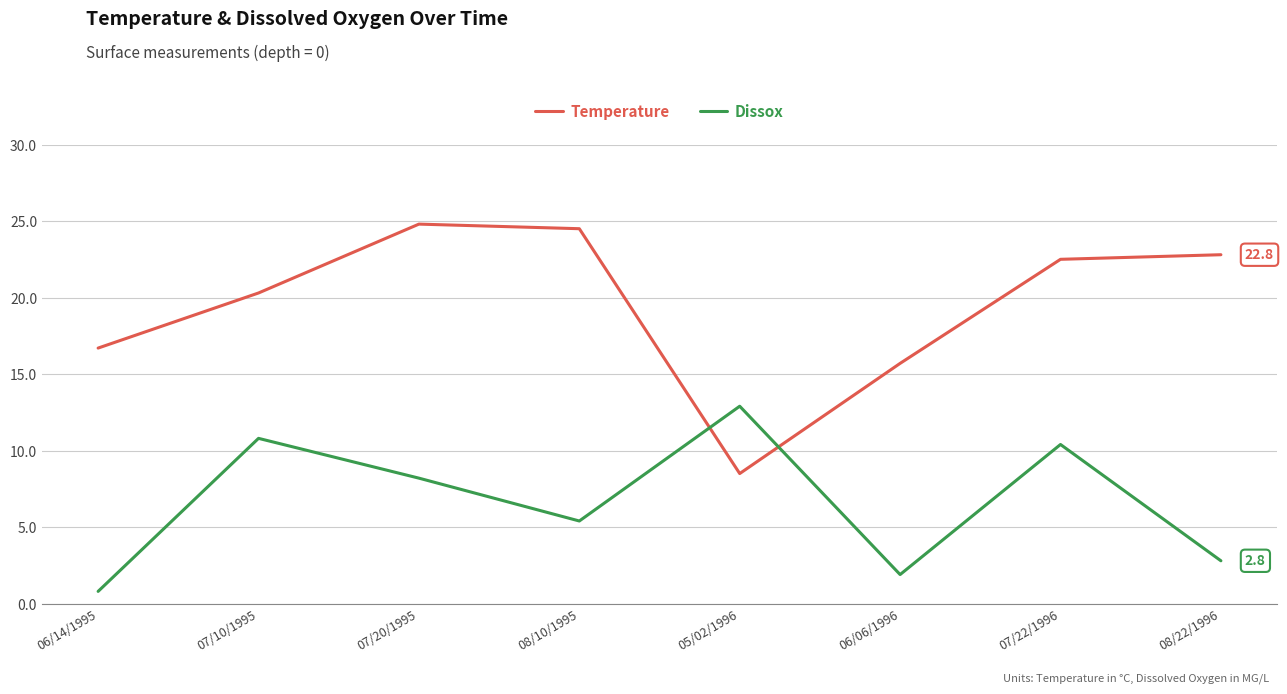

Rank the series at 05/02/1996 from lowest to highest value.

Temperature, Dissox